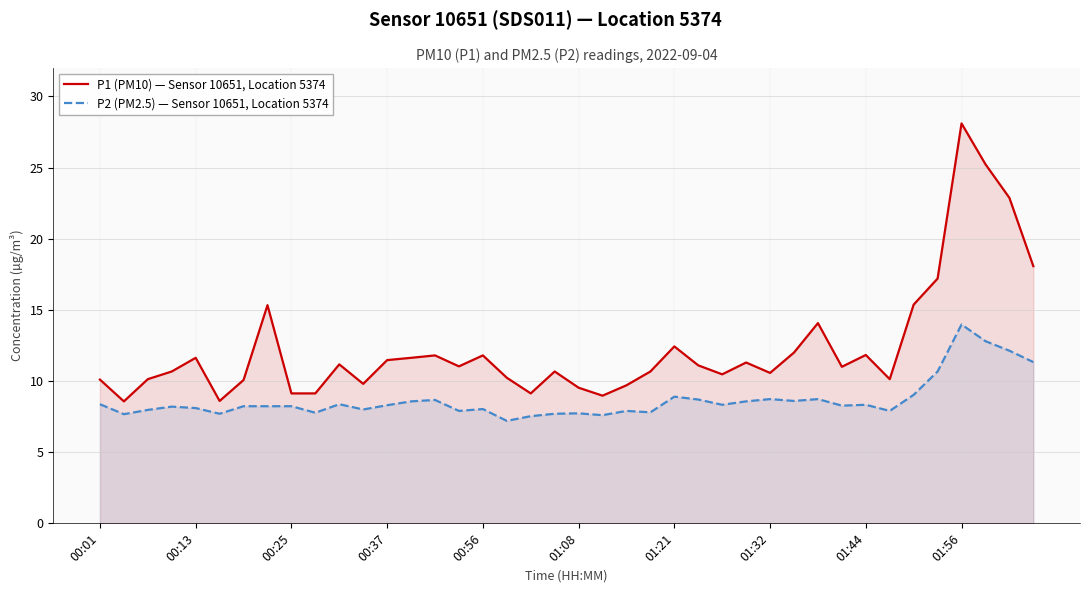

What are all the series names shown in the legend?

P1 (PM10) — Sensor 10651, Location 5374, P2 (PM2.5) — Sensor 10651, Location 5374